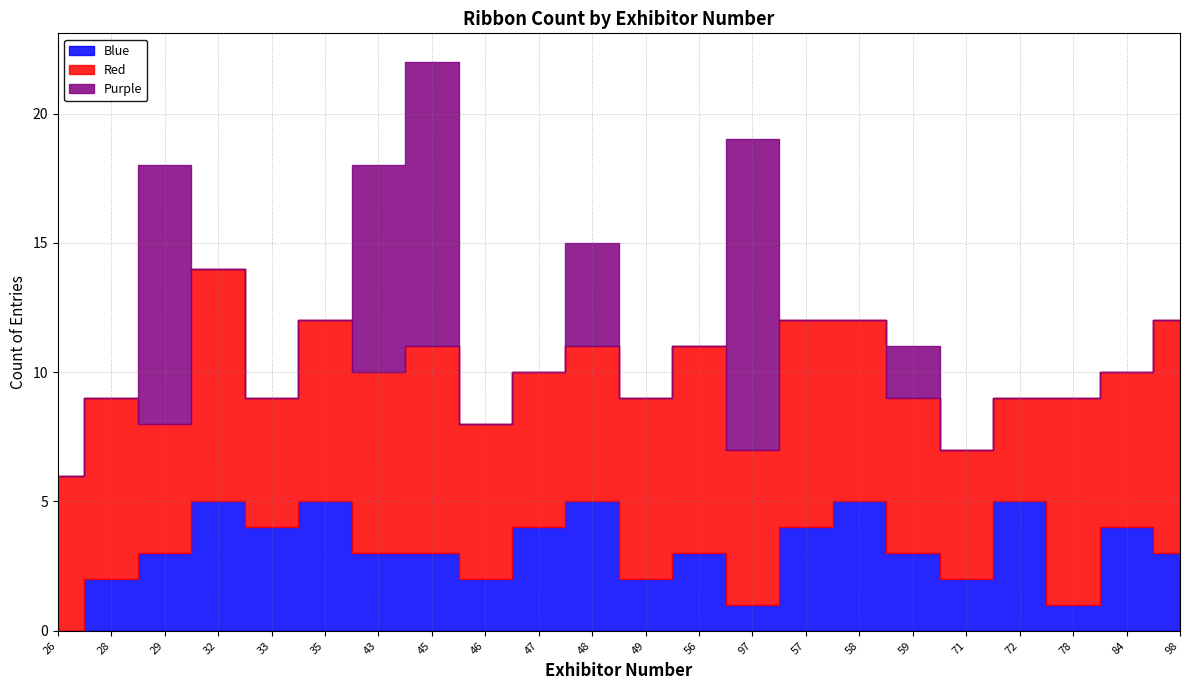

How many lines are shown in the chart?

3